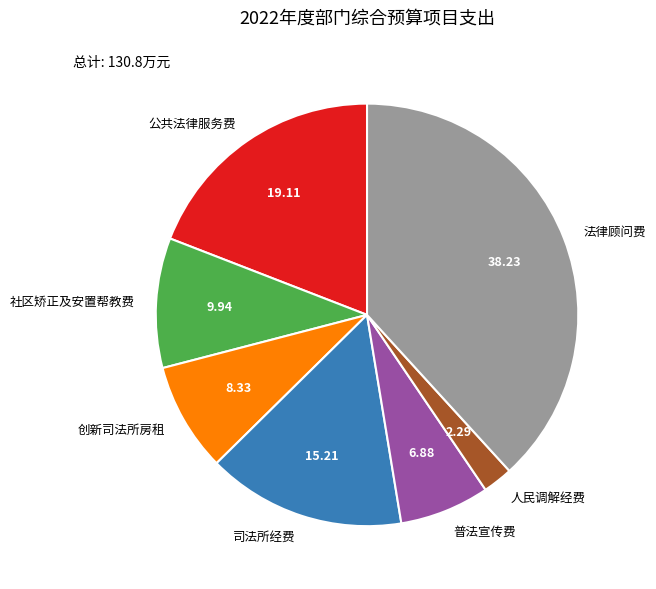

Does 公共法律服务费 represent more than half of the total?

No